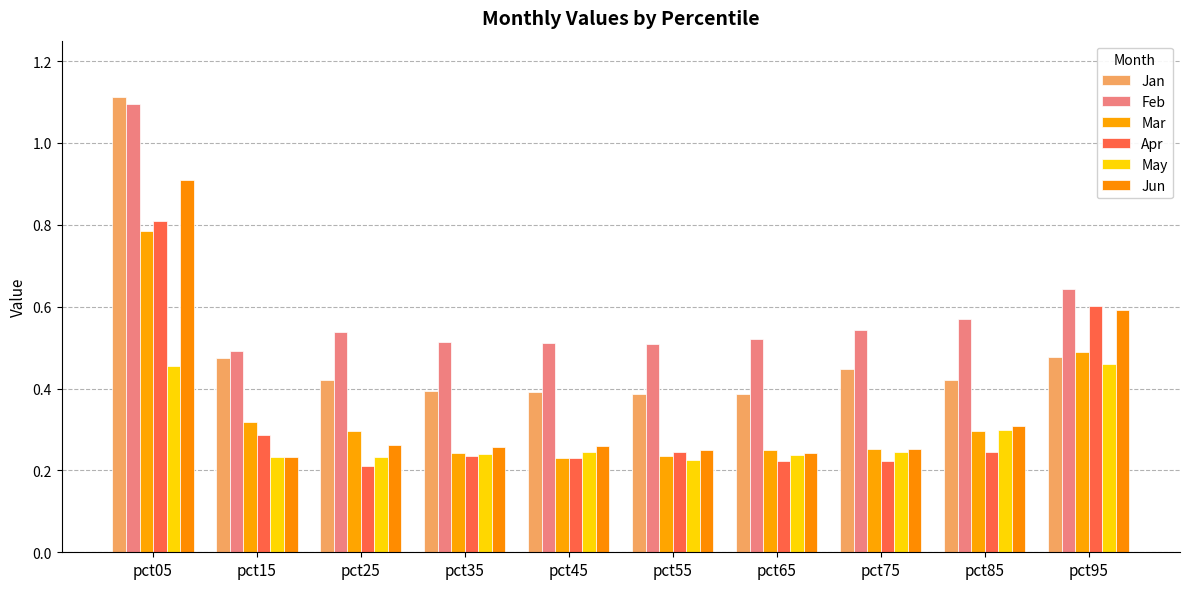

What are all the series names shown in the legend?

Jan, Feb, Mar, Apr, May, Jun